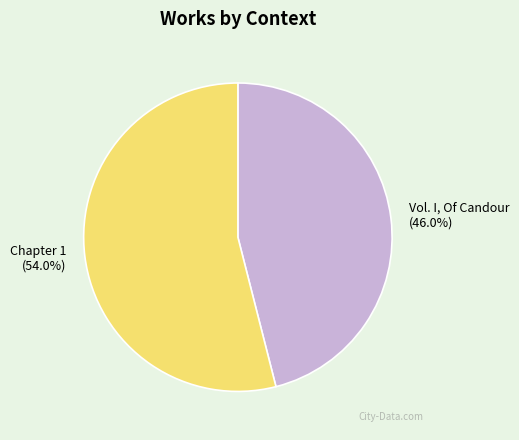

To the nearest percent, what is the average slice percentage?

50%